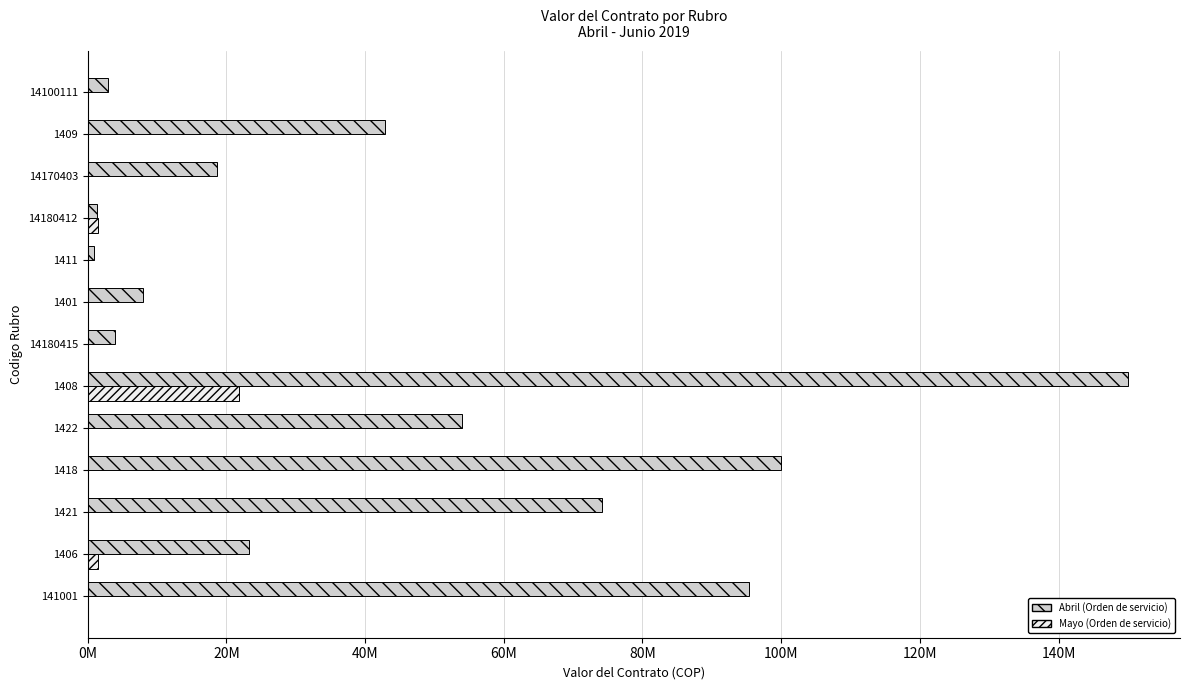

What is the value of the Abril (Orden de servicio) bar at the 11th from the left?

18600000